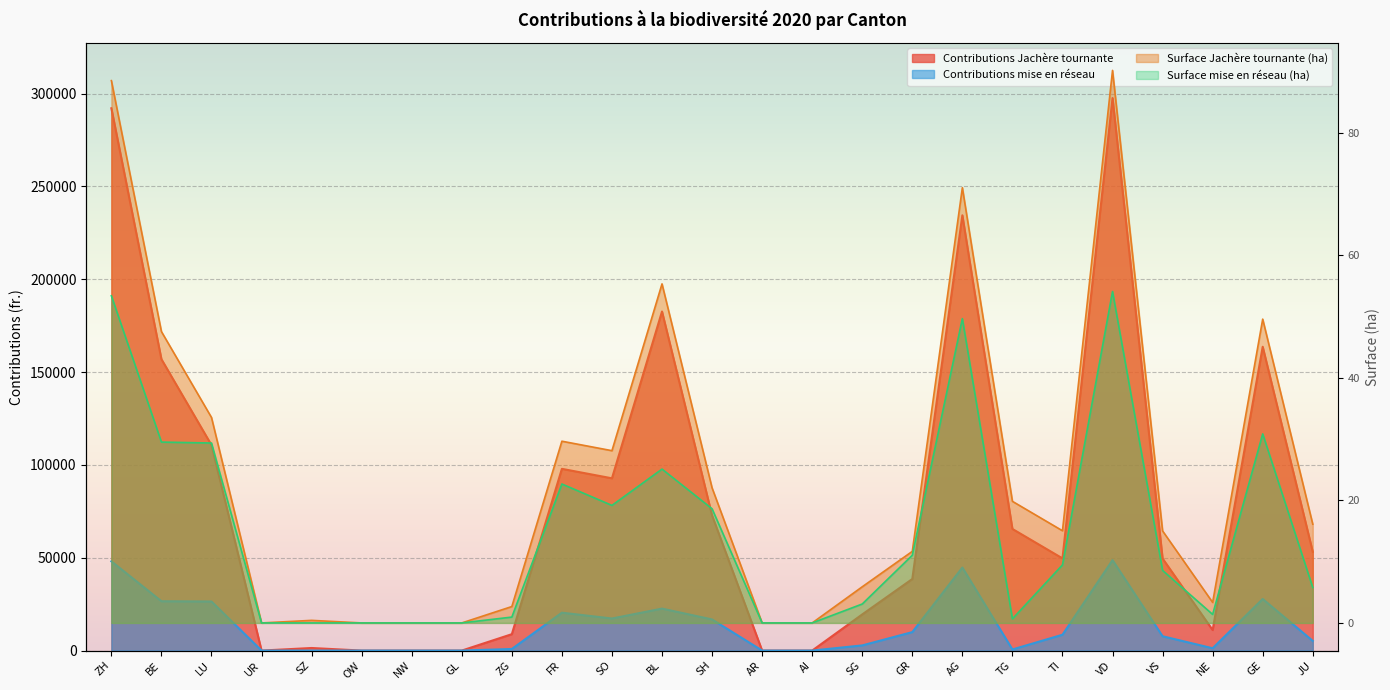

What is the value of the Contributions Jachère tournante point at the 16th from the left?

19470.0